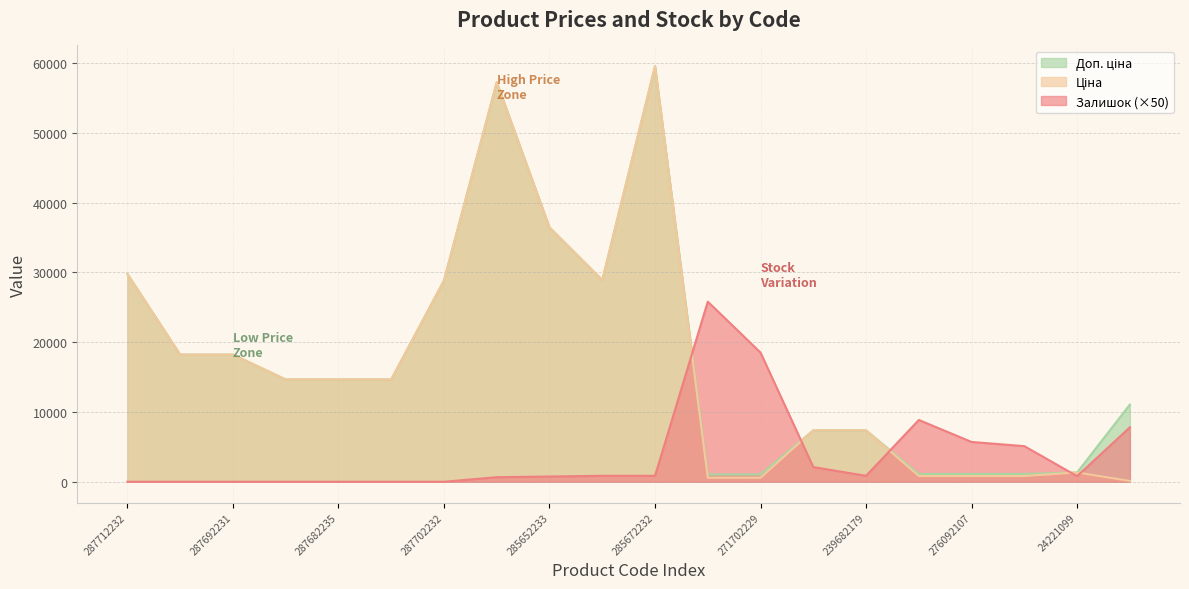

What is the value of the Ціна point at the 6th from the left?

14649.6